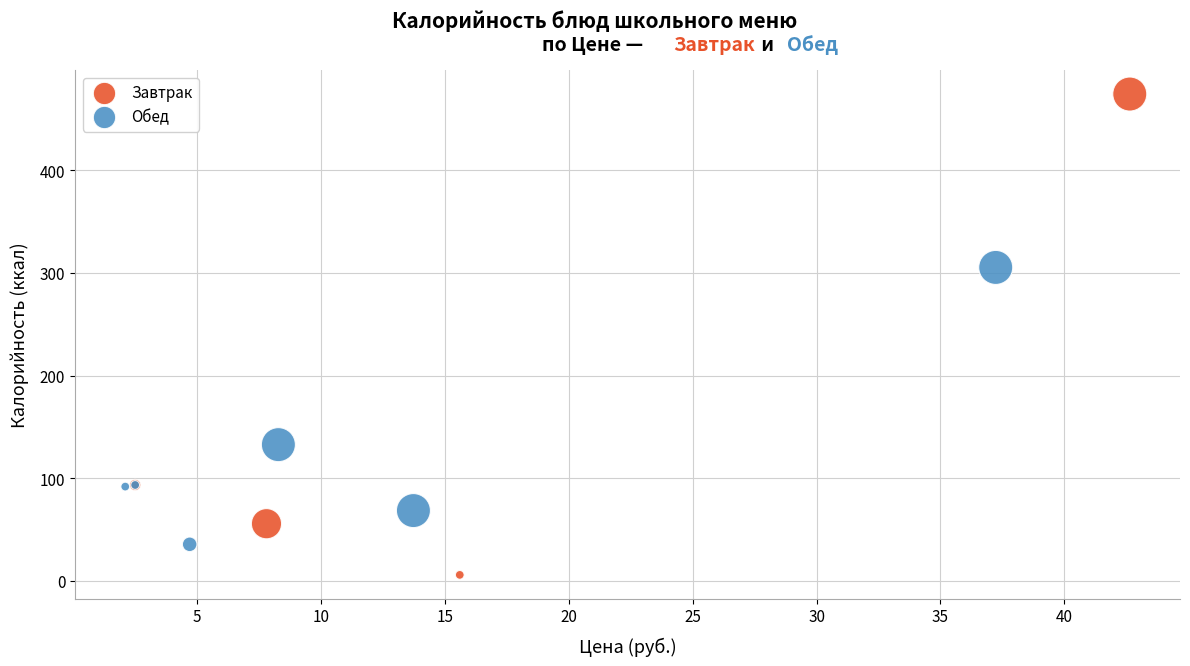

Which series has the widest spread of Y values?

Завтрак